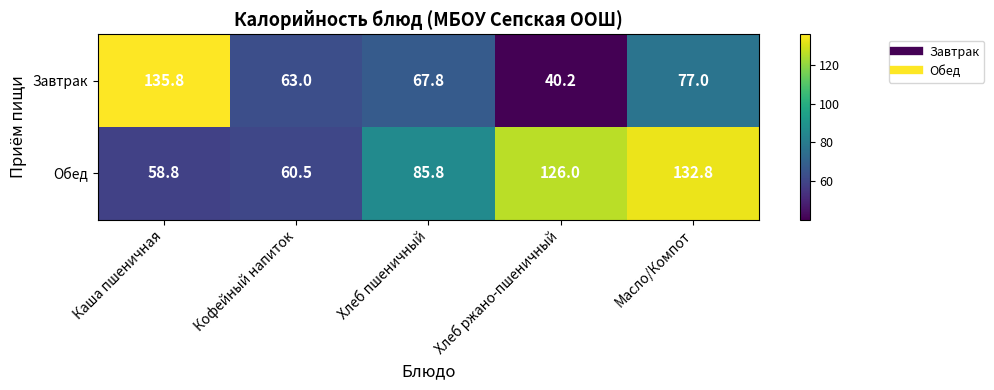

Which series has the largest range (max minus min)?

Завтрак